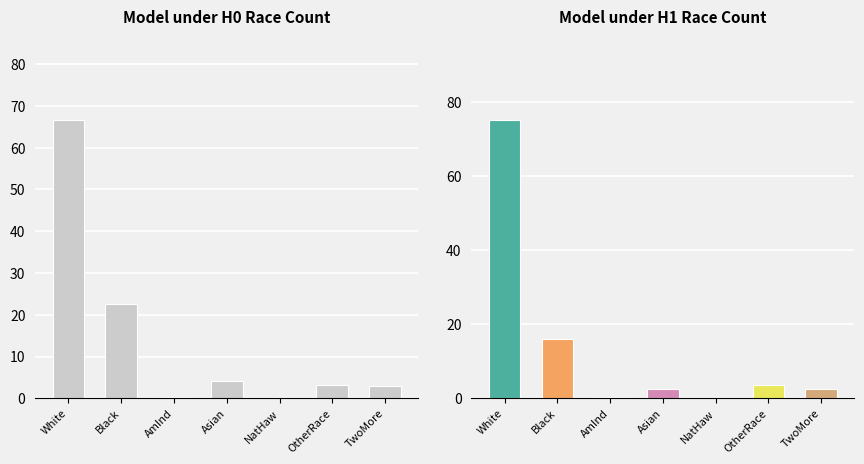

Reading right to left, extract all data points from this chart.

This Area: 3.0	3.3	0.0	4.2	0.2	22.7	66.6
Florida: 2.5	3.6	0.1	2.4	0.4	16.0	75.0